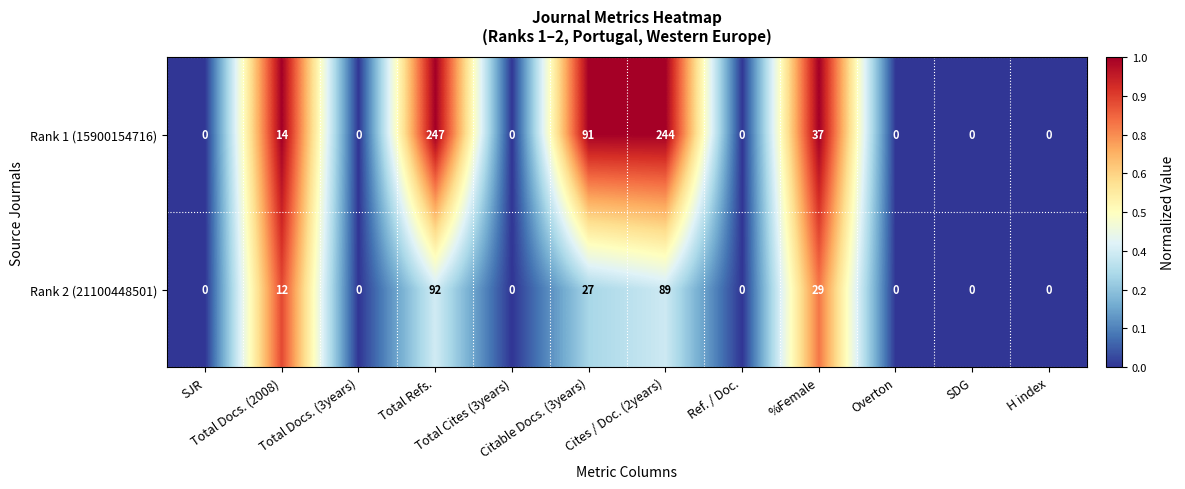

Which series has the largest total across all categories?

Rank 1 (15900154716)